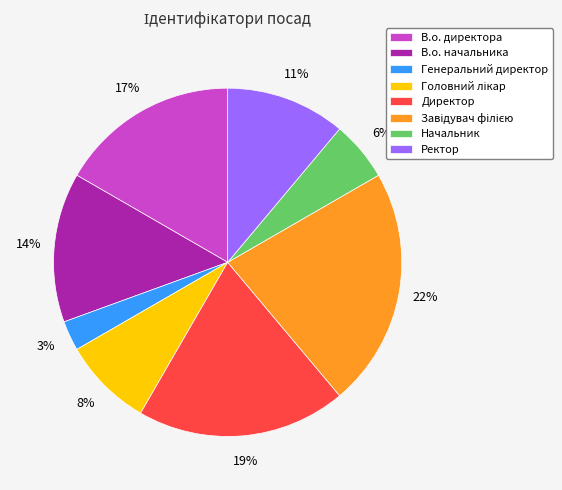

What is the smallest slice in the pie chart?

Генеральний директор